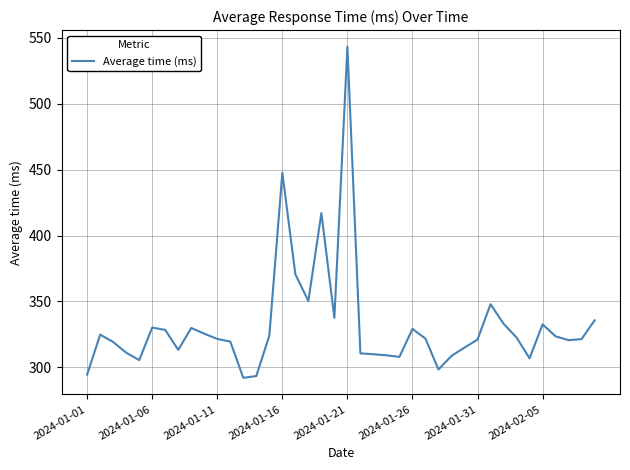

What is the minimum value shown in the chart?

292.0